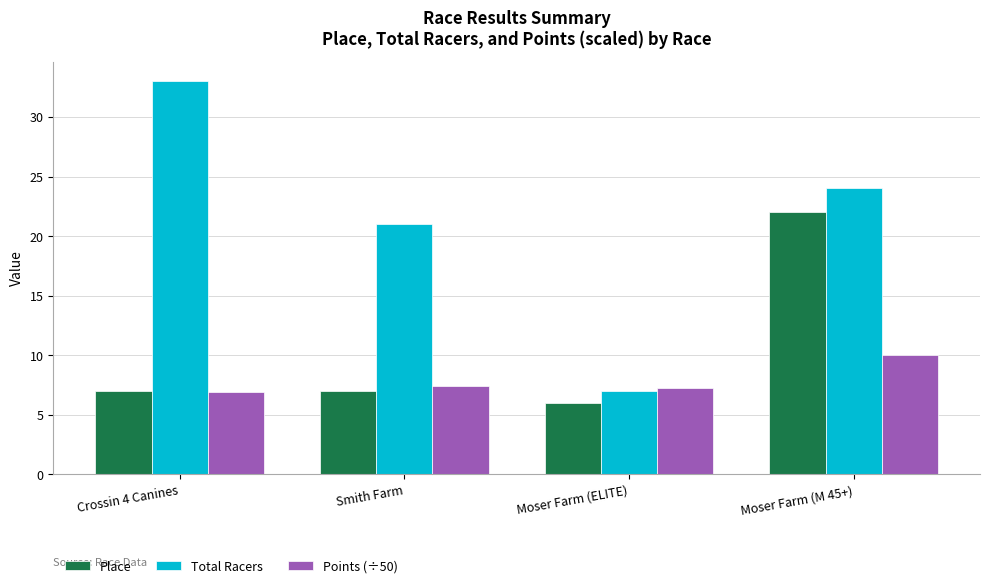

The Place series shows 7.0 at Smith Farm. True or false?

True